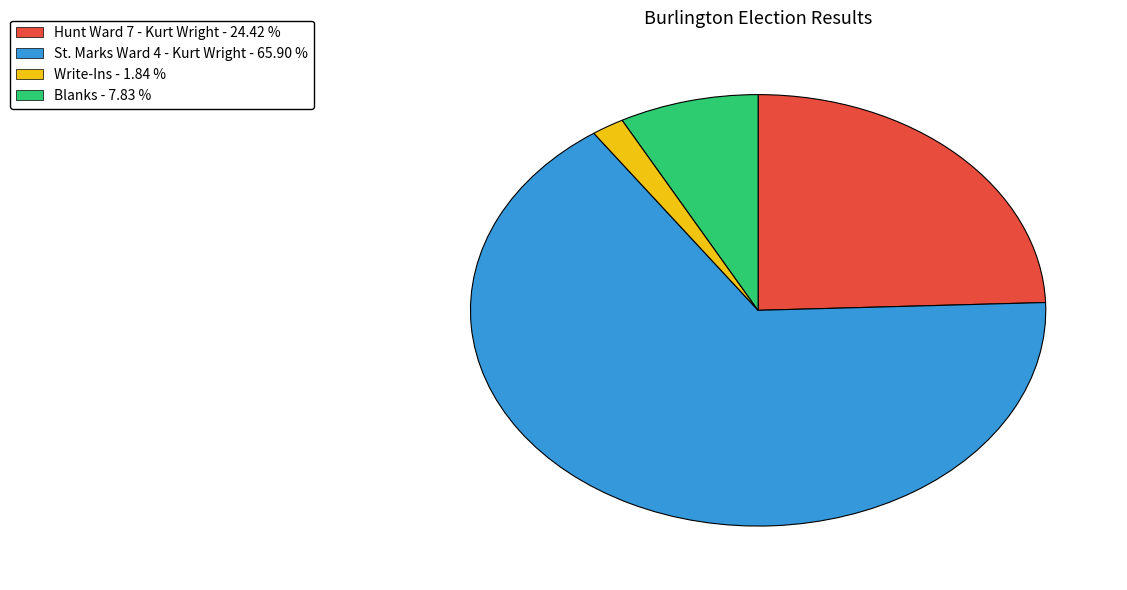

What is the smallest slice in the pie chart?

Write-Ins